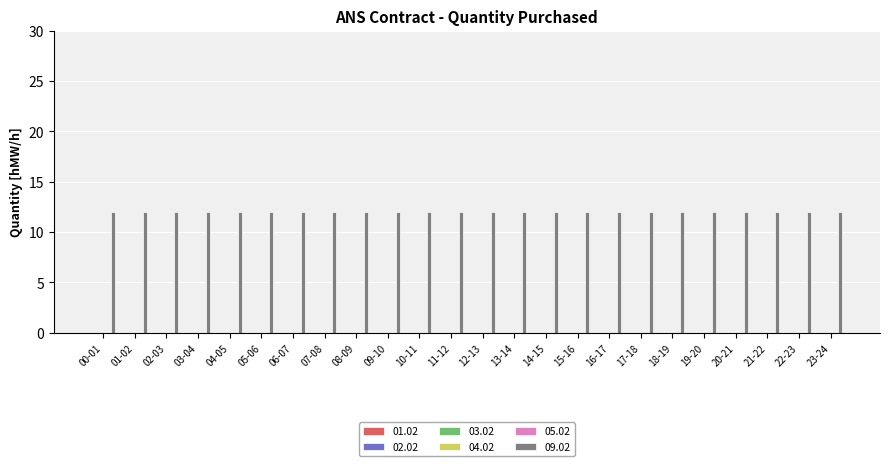

Which series has the widest spread of values?

01.02